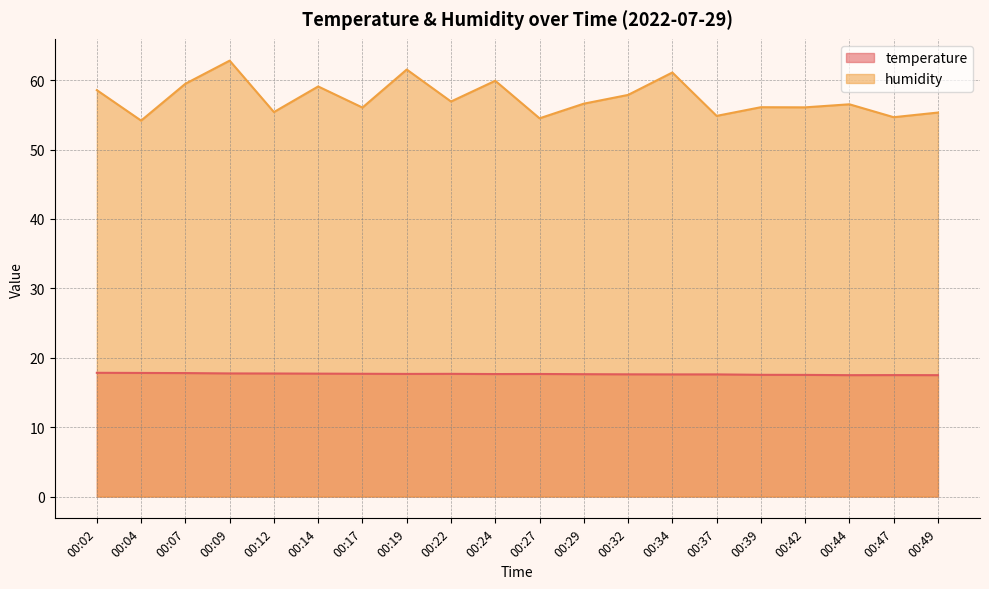

What are all the series names shown in the legend?

temperature, humidity